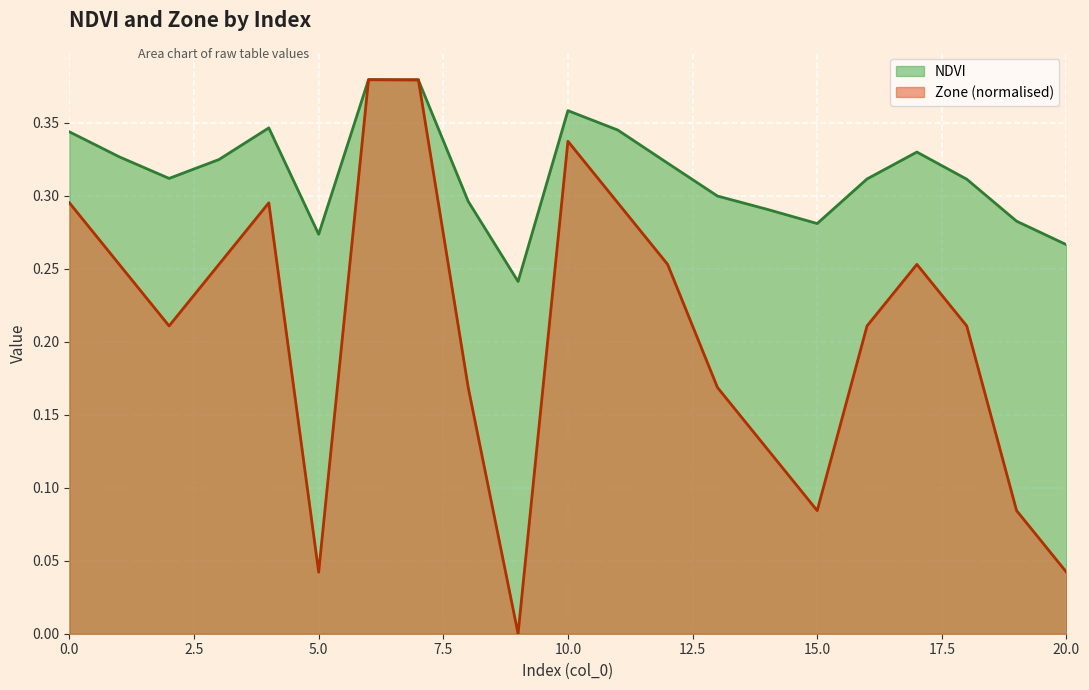

Rank the series by their maximum value, from highest to lowest.

NDVI, Zone